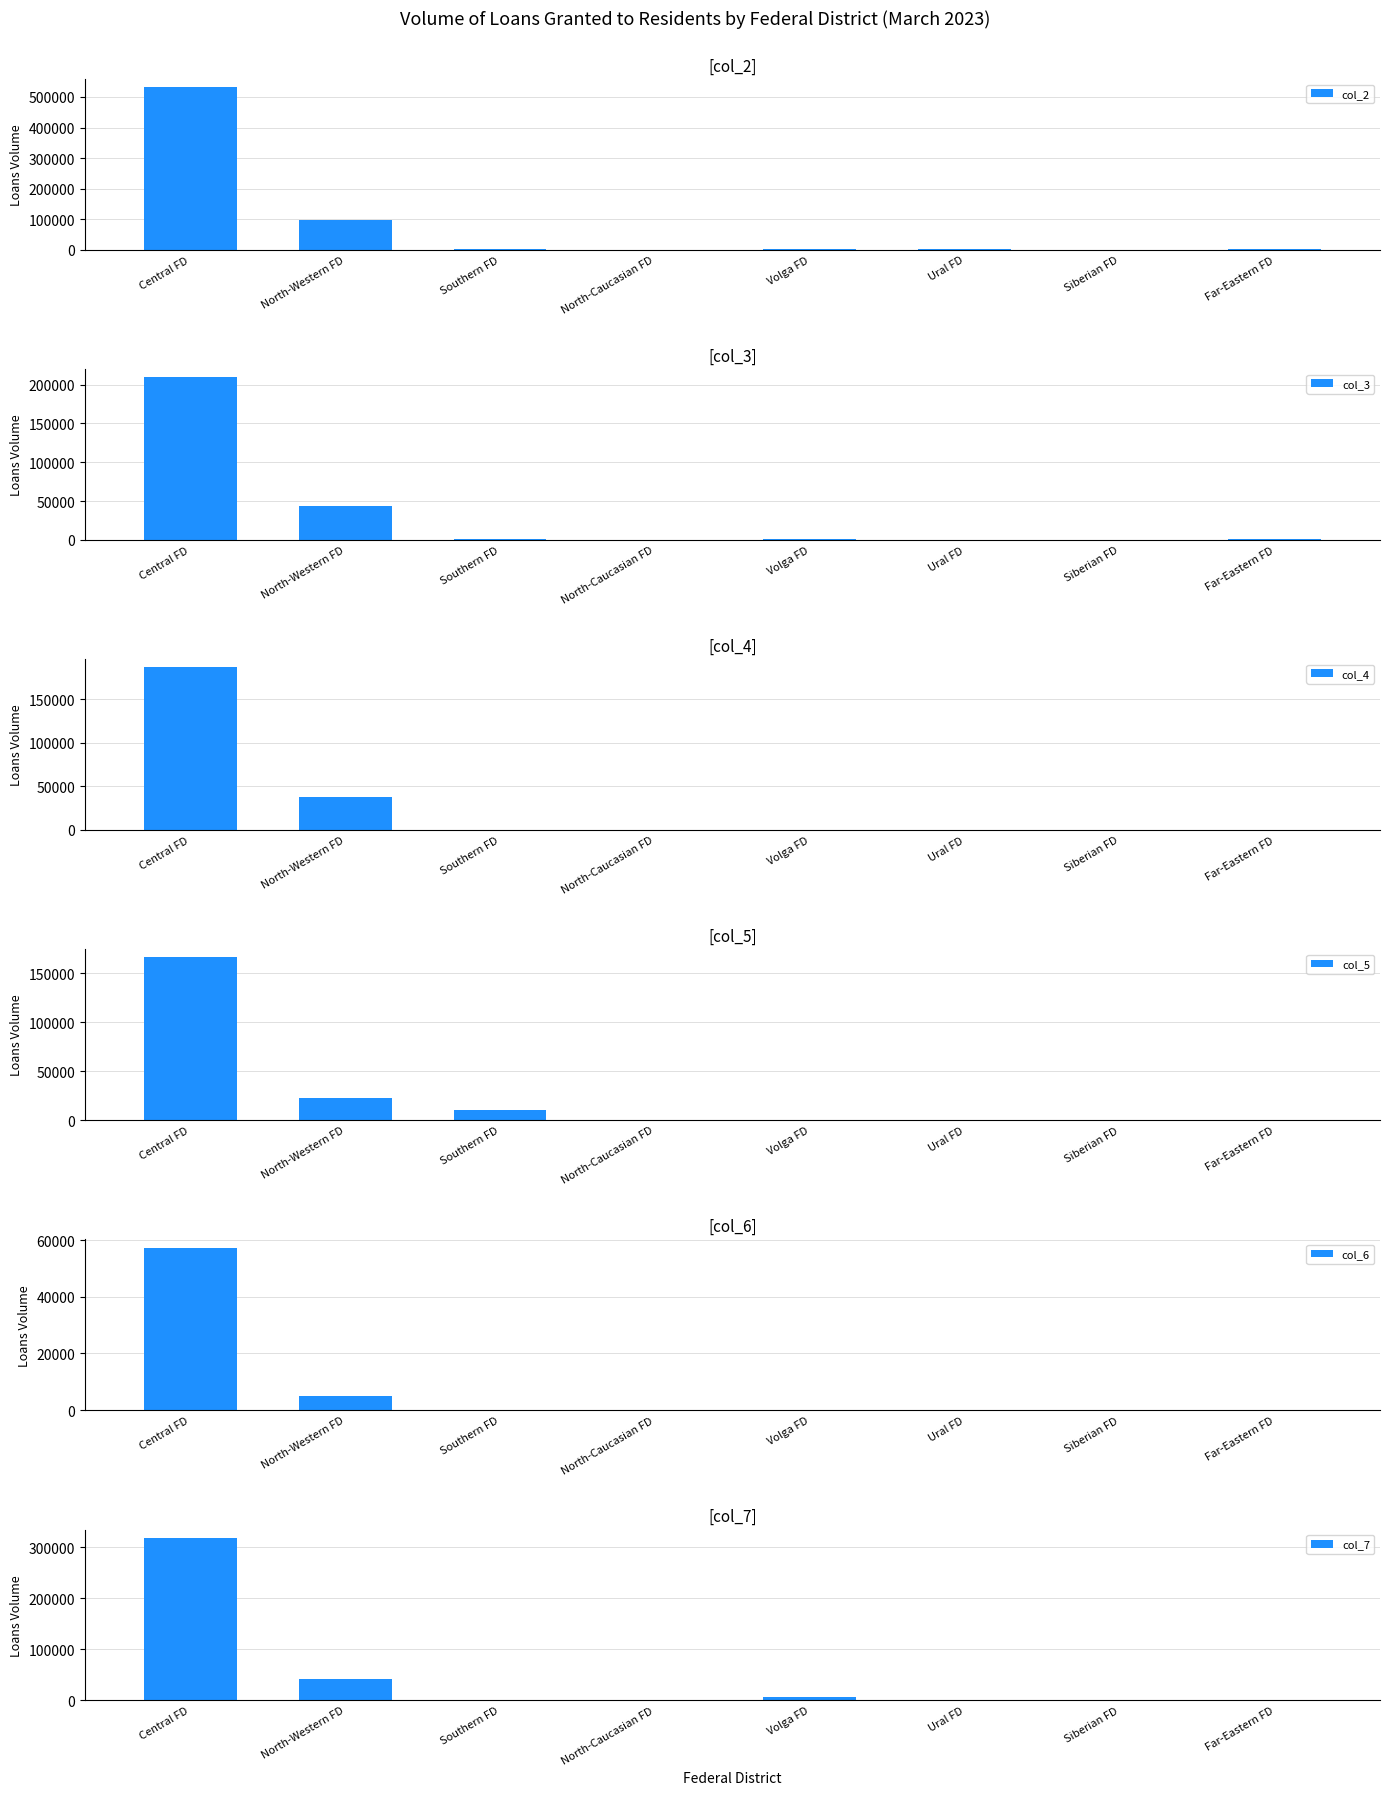

How many data points in col_3 are above 590?

3